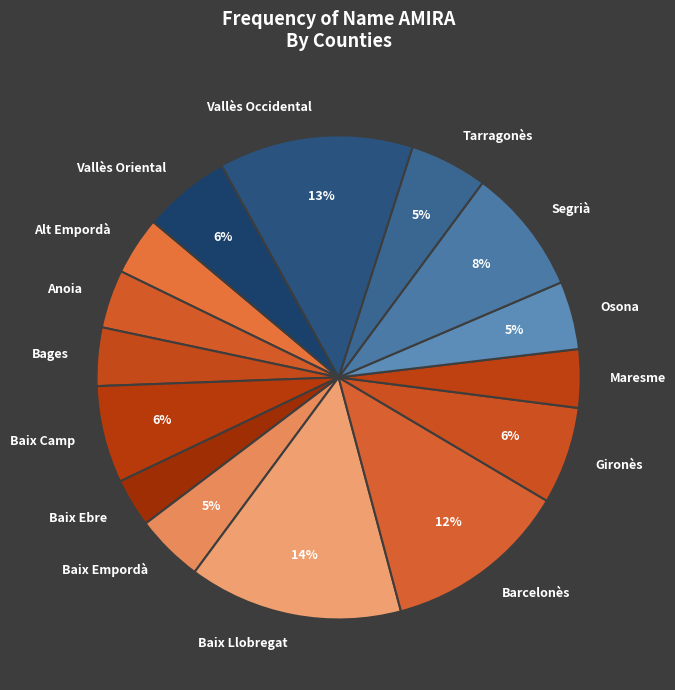

The Anoia slice represents 14% of the pie. True or false?

False